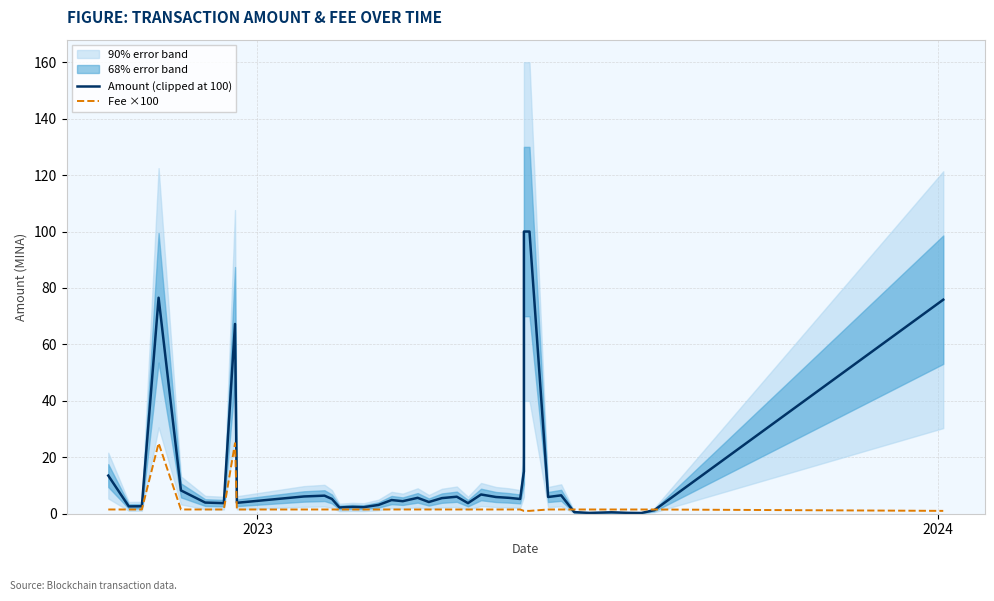

Count the number of data series in this chart.

2